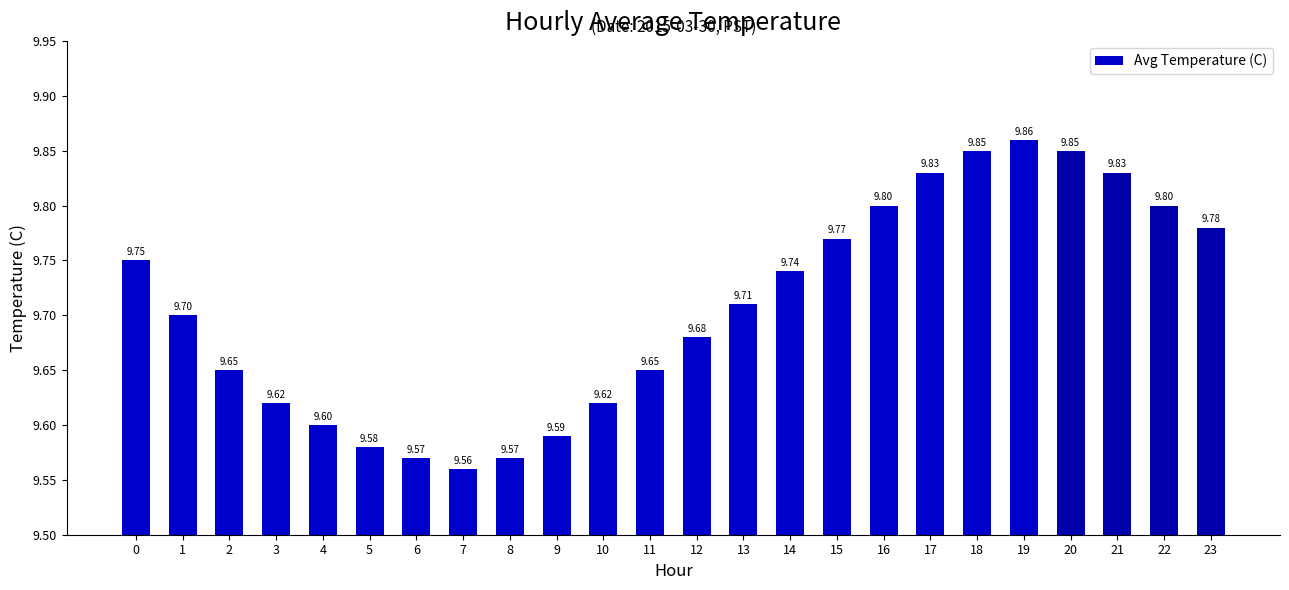

What is the ratio of the value at 18 to the value at 3?

1.0